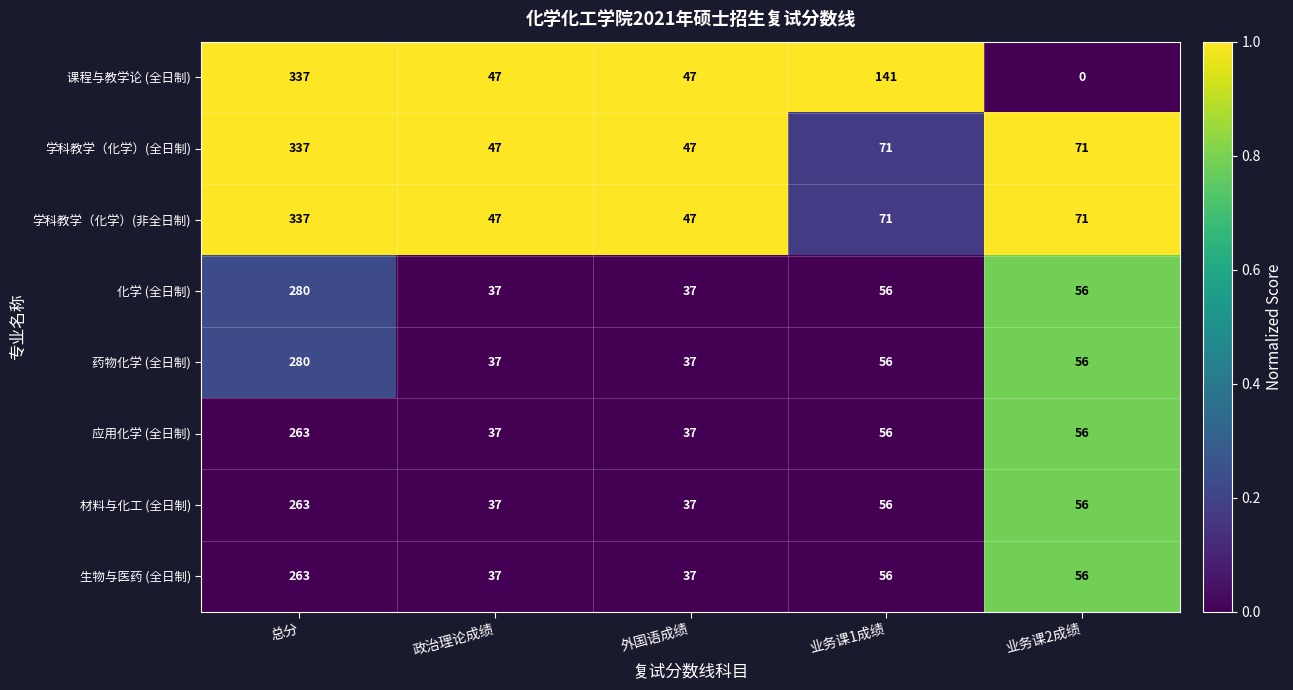

The value of 学科教学（化学）(全日制) at 外国语成绩 is 66. True or false?

False